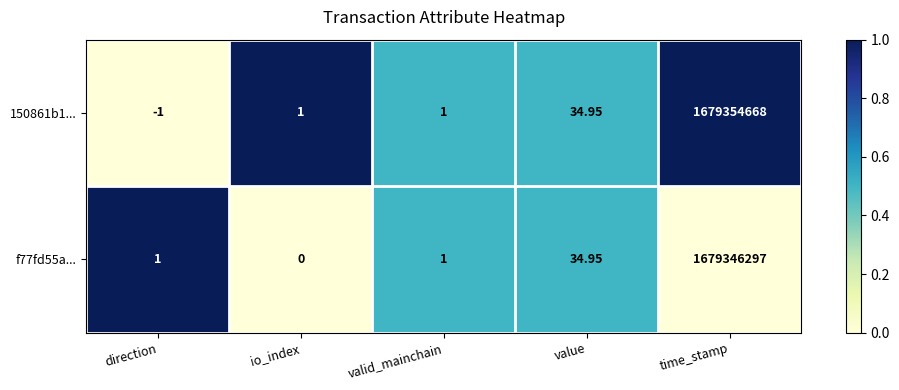

What is the total value across all series at io_index?

1.0